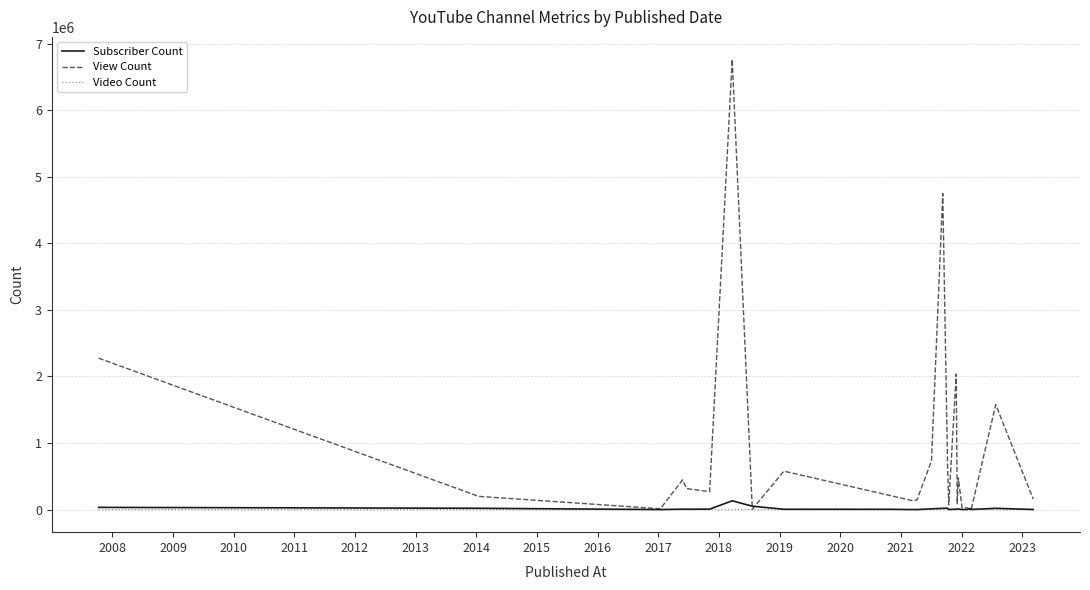

Rank the series by their maximum value, from lowest to highest.

Video Count, Subscriber Count, View Count